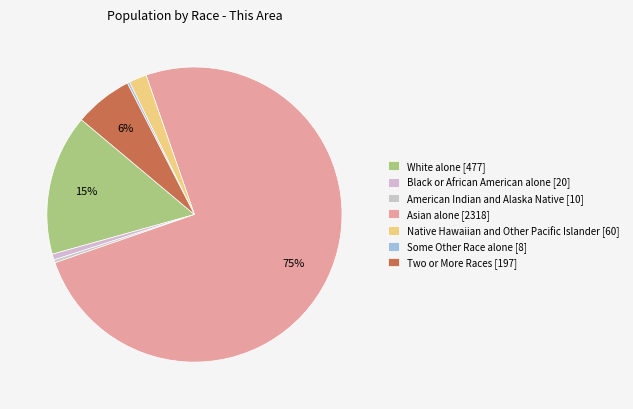

How many segments does this pie chart have?

7